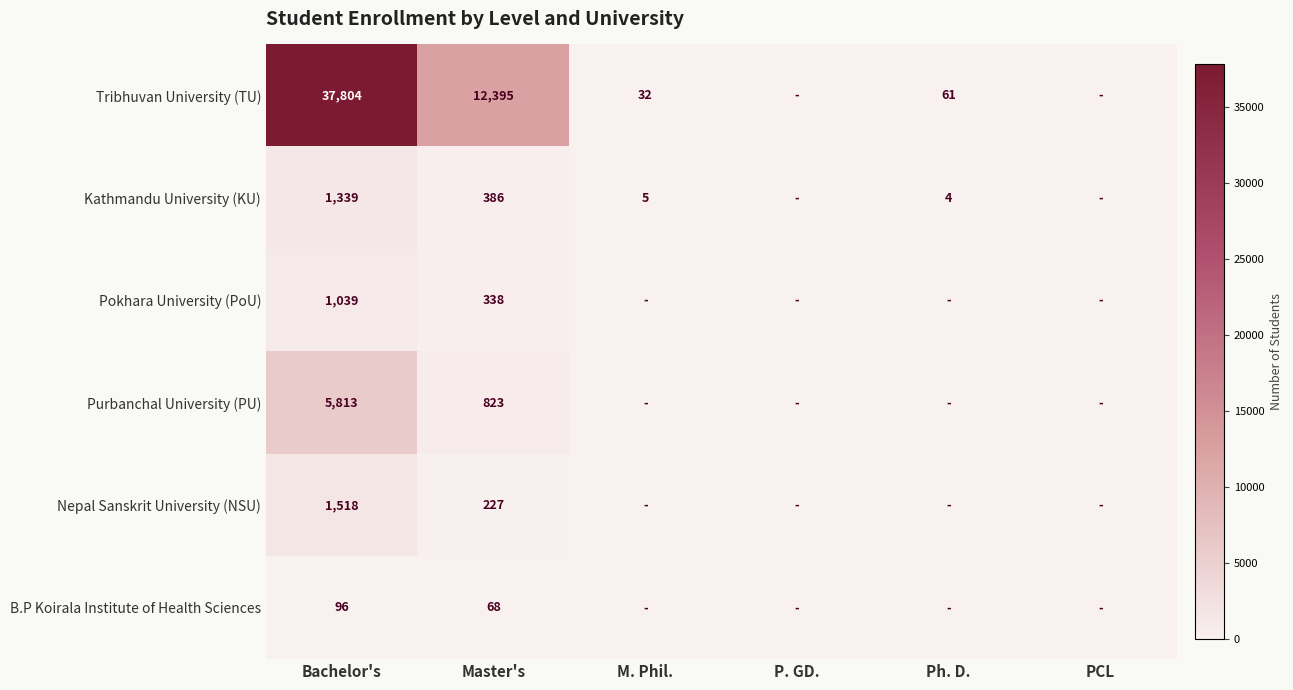

The value of Tribhuvan University (TU) at Ph. D. is 16. True or false?

False